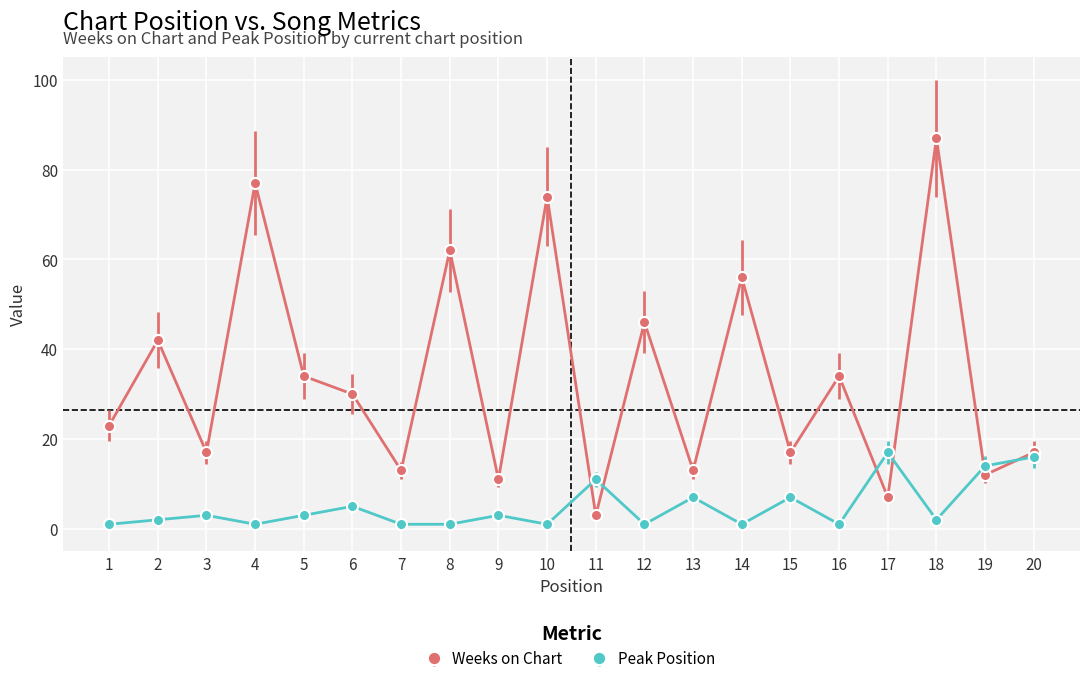

At which category does the chart reach its peak across all series?

18